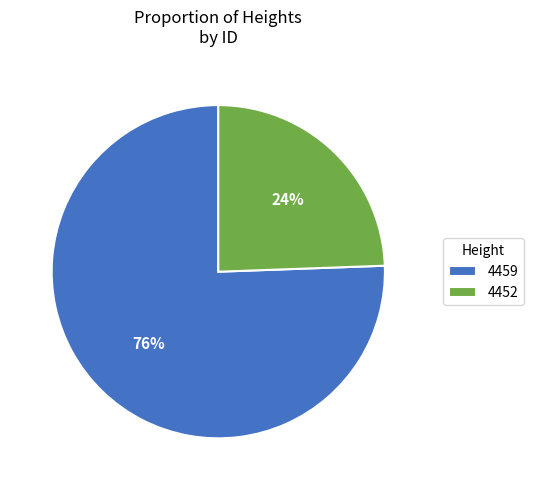

What percentage is the 4459 slice, to the nearest percent?

76%